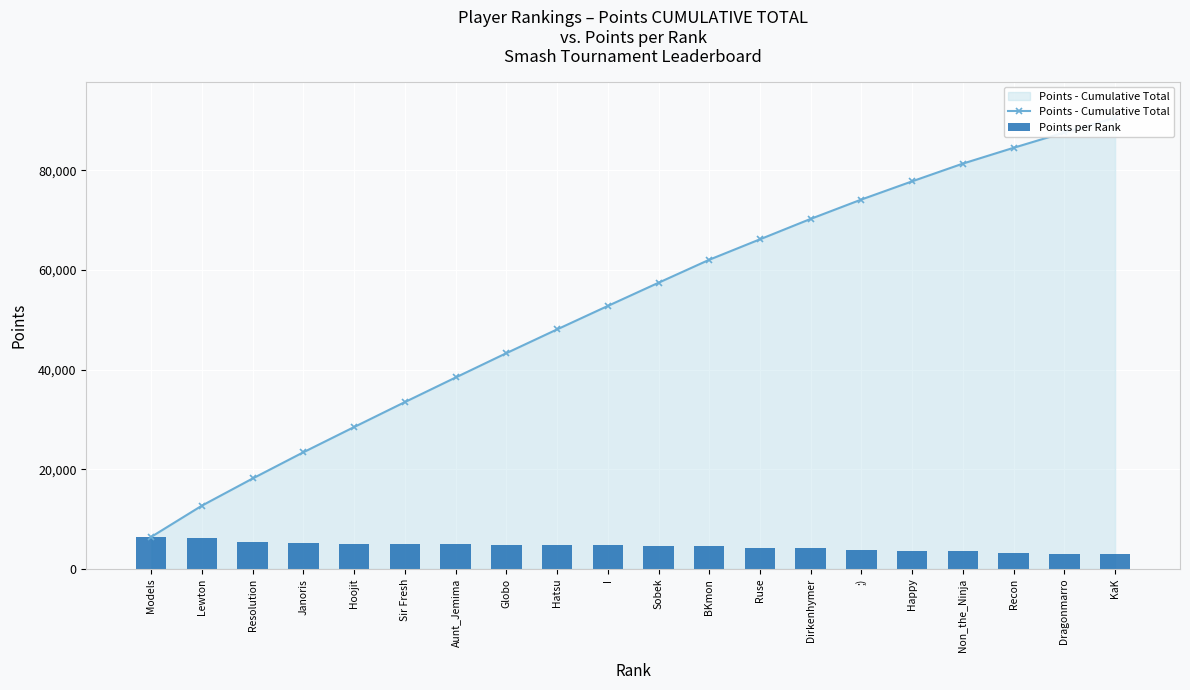

What value does the Points - Cumulative Total series have at Hatsu, to the nearest 50?

48100